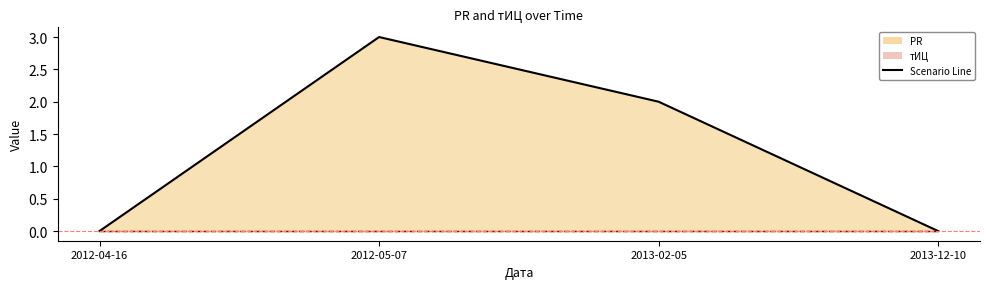

Reading left to right, what are all the values shown in this chart?

0	3	2	0